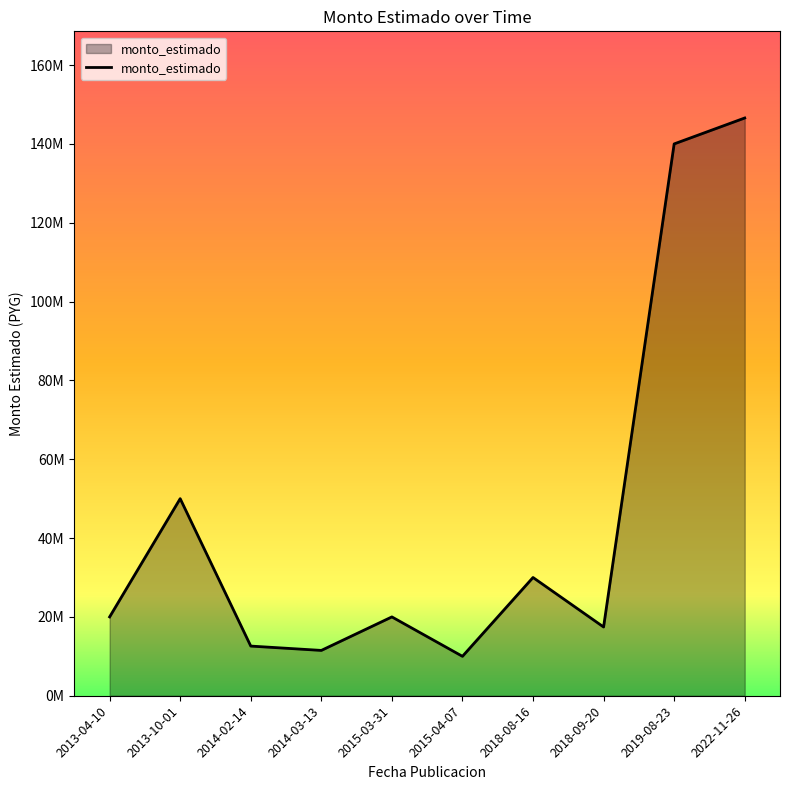

Which category has the highest value across all series?

2022-11-26